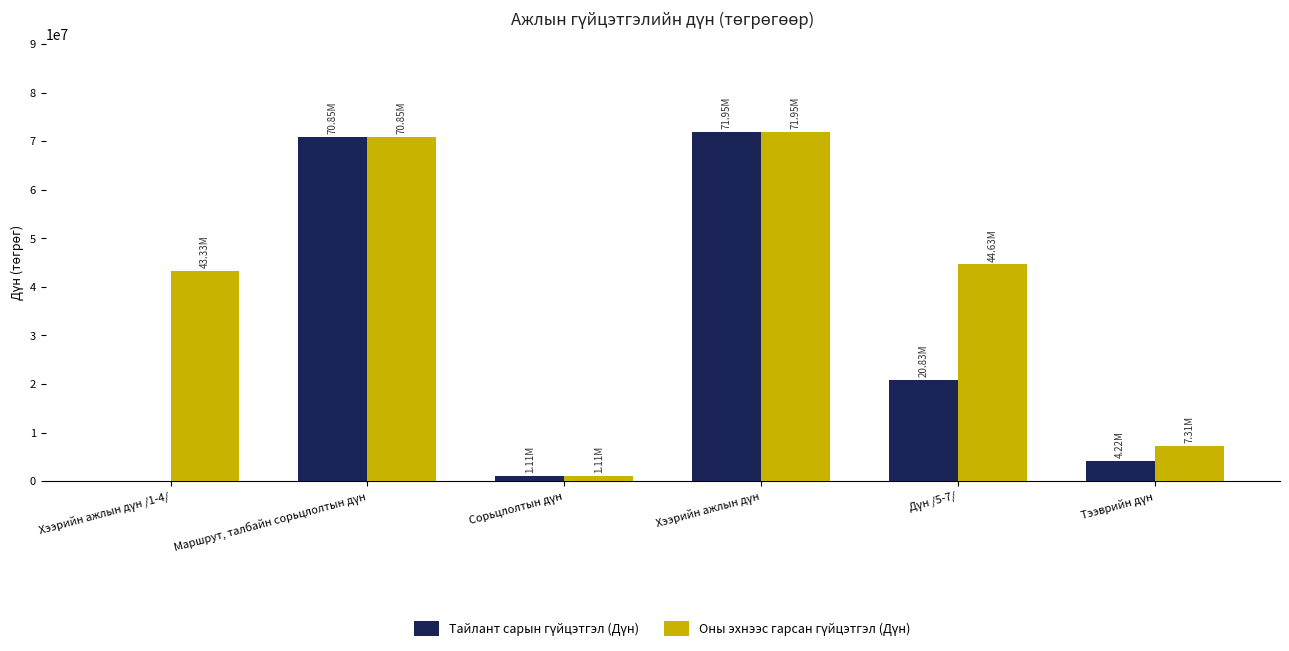

Are the bars horizontal?

No